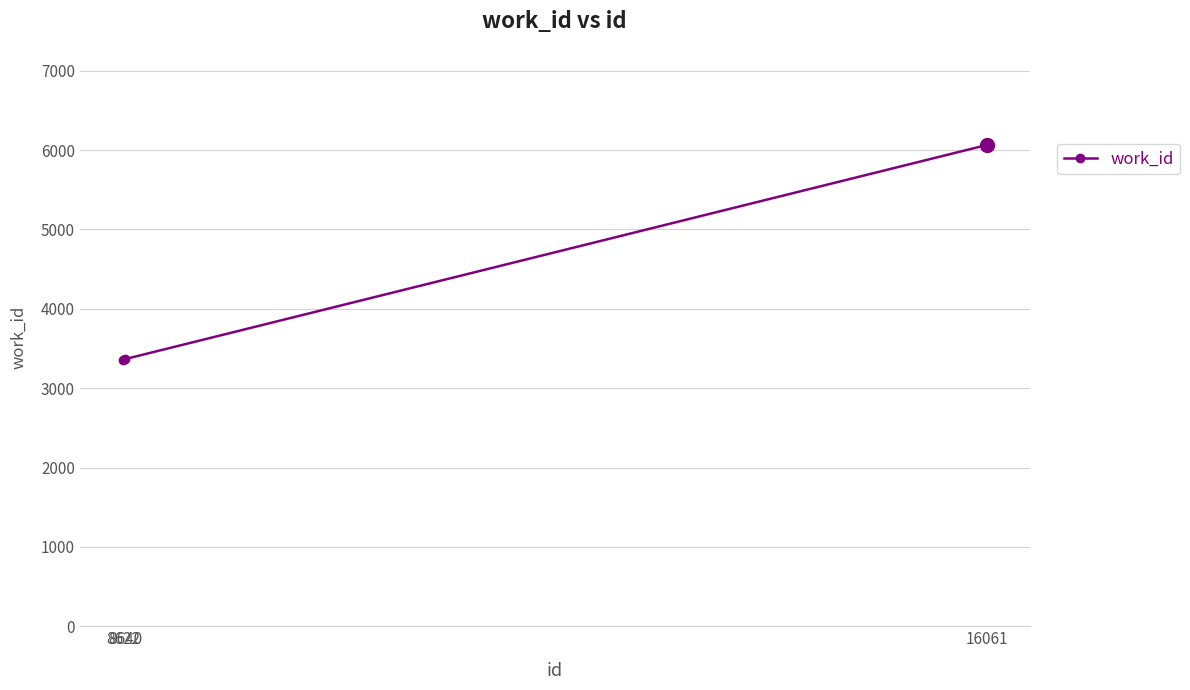

What is the sum of all values?

12778